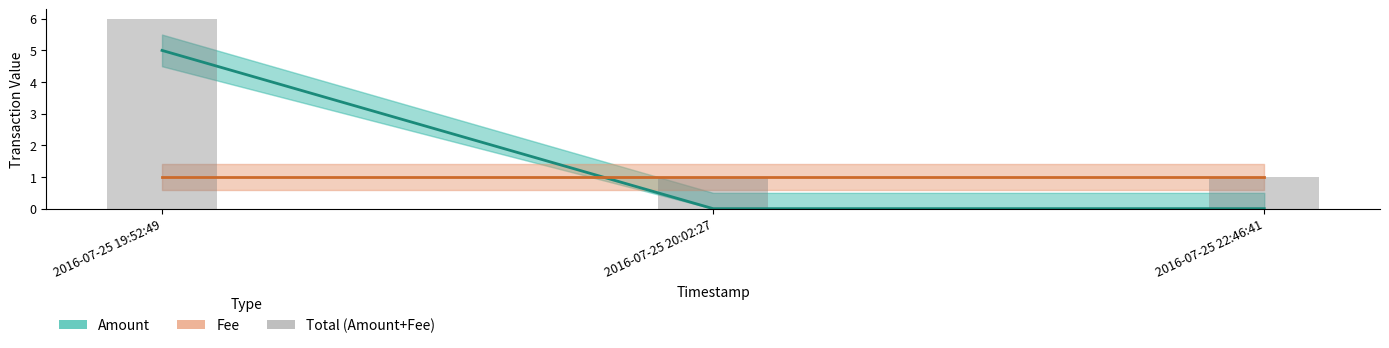

How many series are shown in this chart?

3